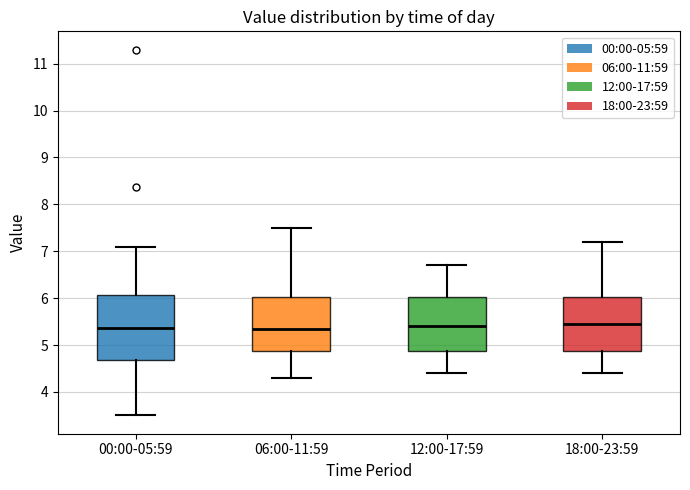

Where is the upper edge of the box for 06:00-11:59 on the y-axis? The values are not printed on the chart, so give them approximately, as read against the axis.

6.0